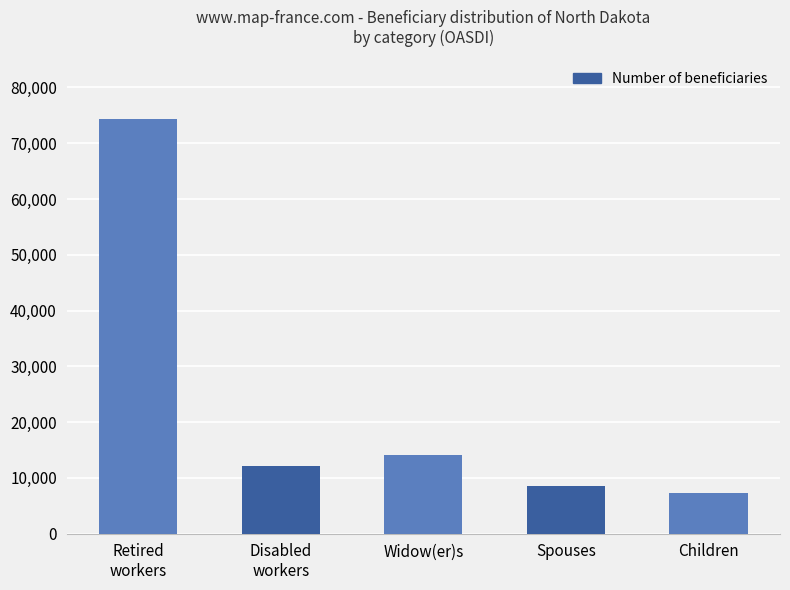

Reading left to right, transcribe all the data shown in this chart.

74399	12060	14178	8571	7210